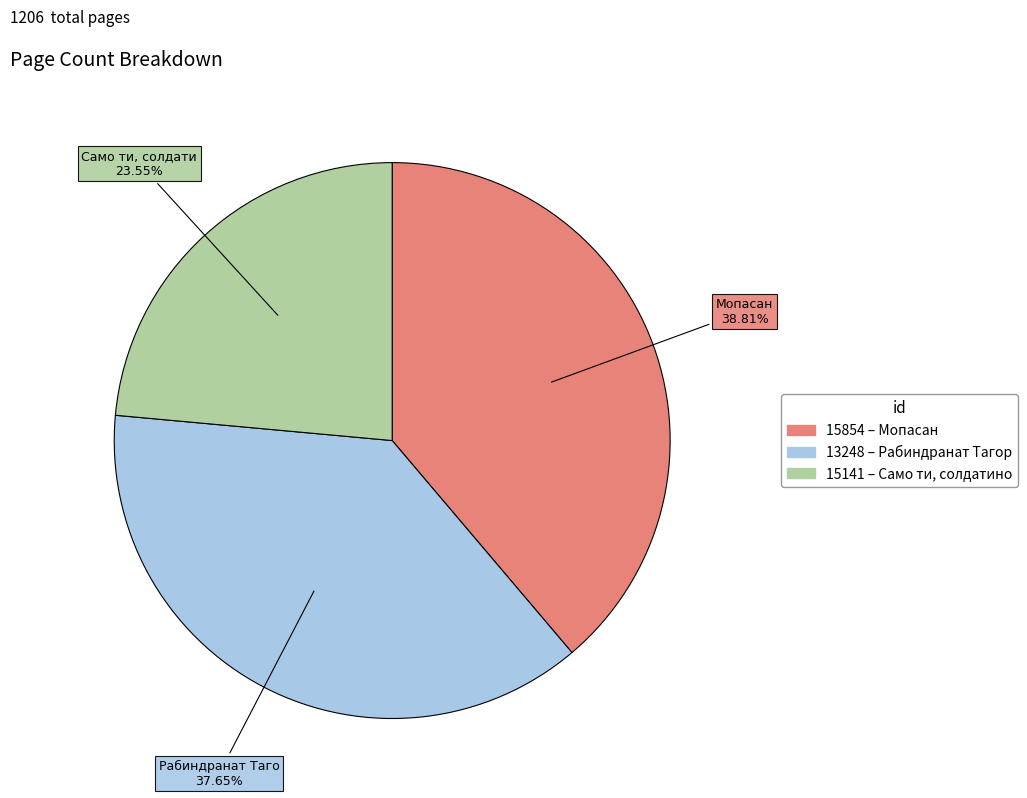

Rank the categories by value from highest to lowest.

15854, 13248, 15141